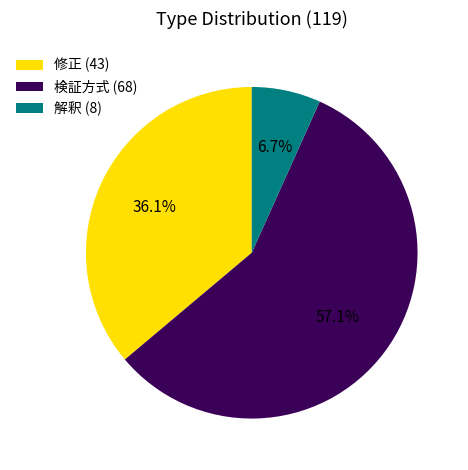

The 修正 slice represents 36% of the pie. True or false?

True